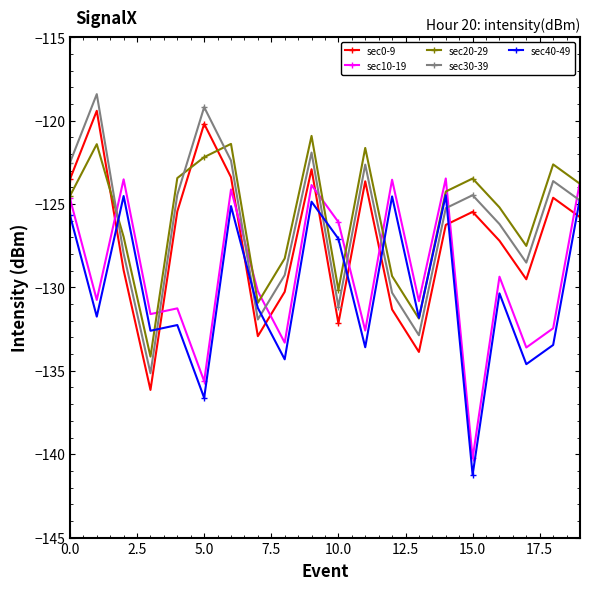

How many interior local peaks does the sec0-9 series have?

6